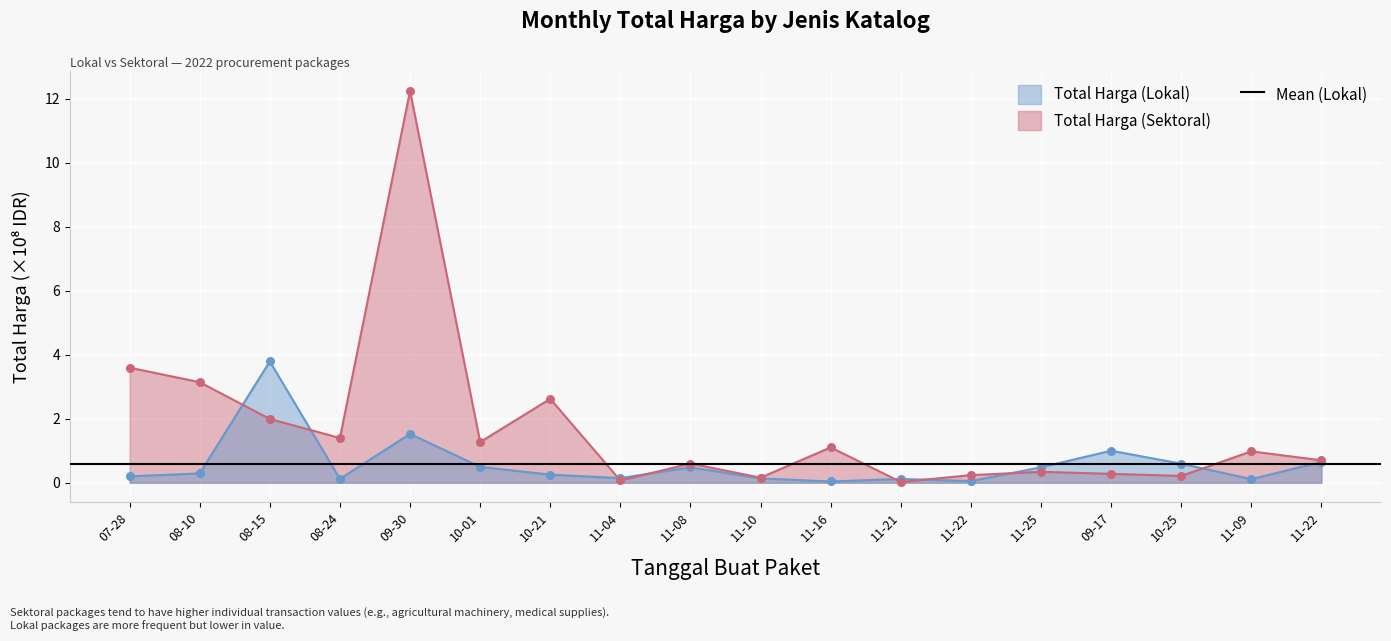

Which series has the largest total across all categories?

Total Harga (Sektoral)